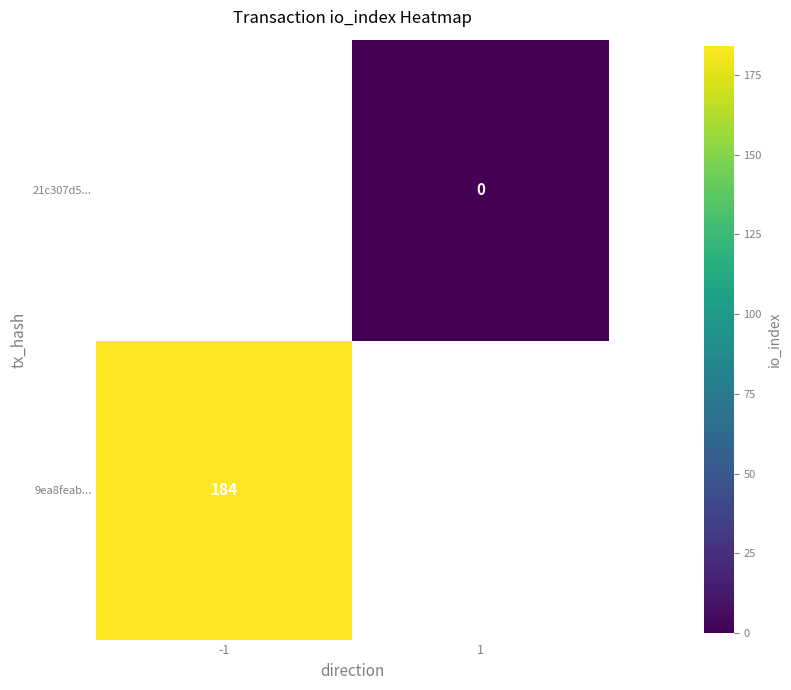

At how many categories does at least one series exceed 154?

1